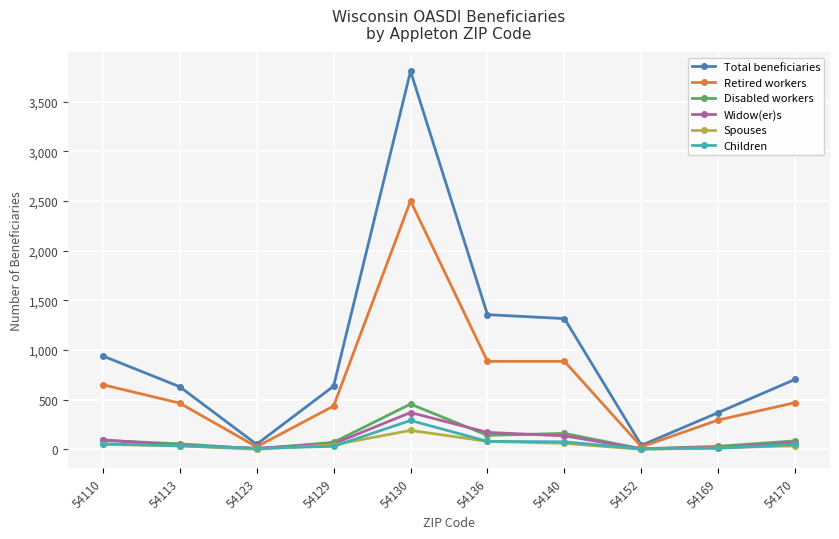

What is the maximum value shown in the chart?

3805